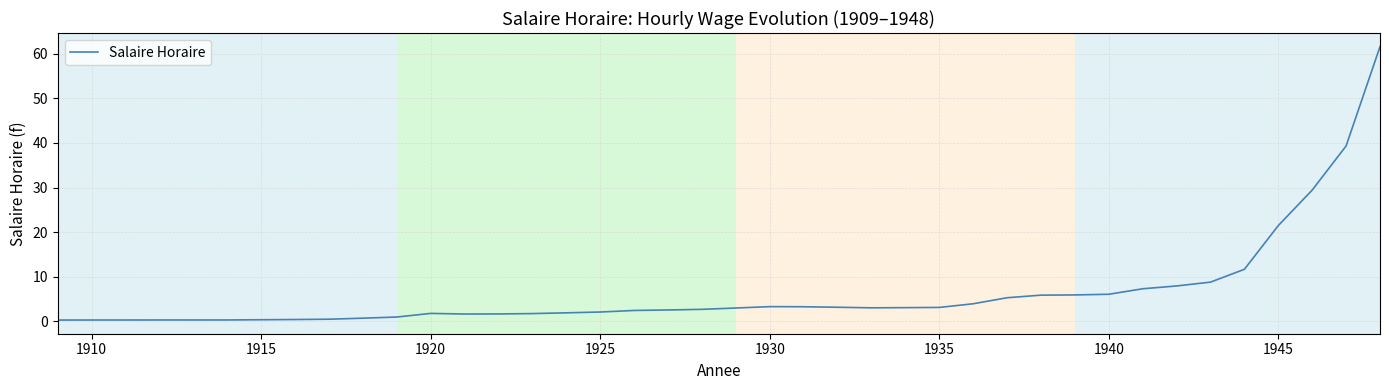

What is the maximum value shown in the chart?

61.6